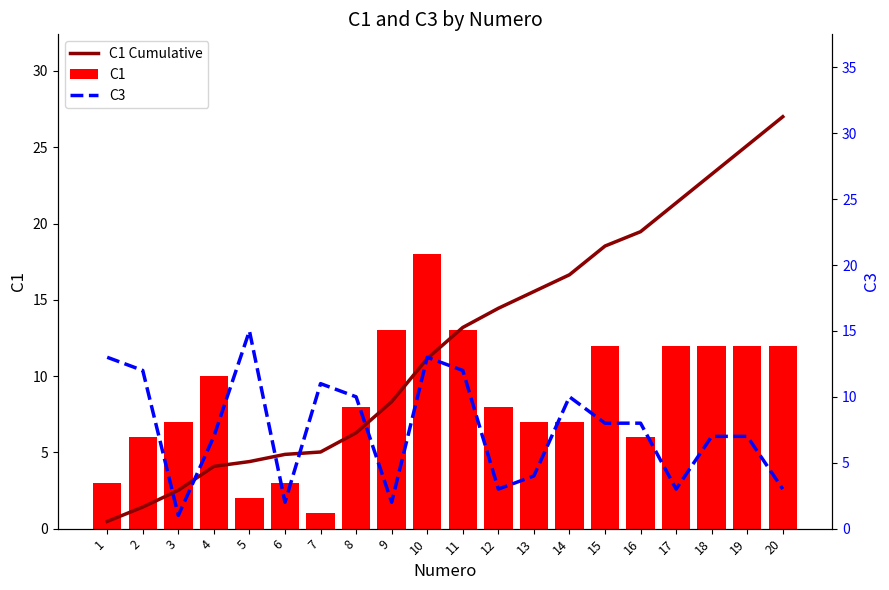

Which category has the lowest value across all series?

1